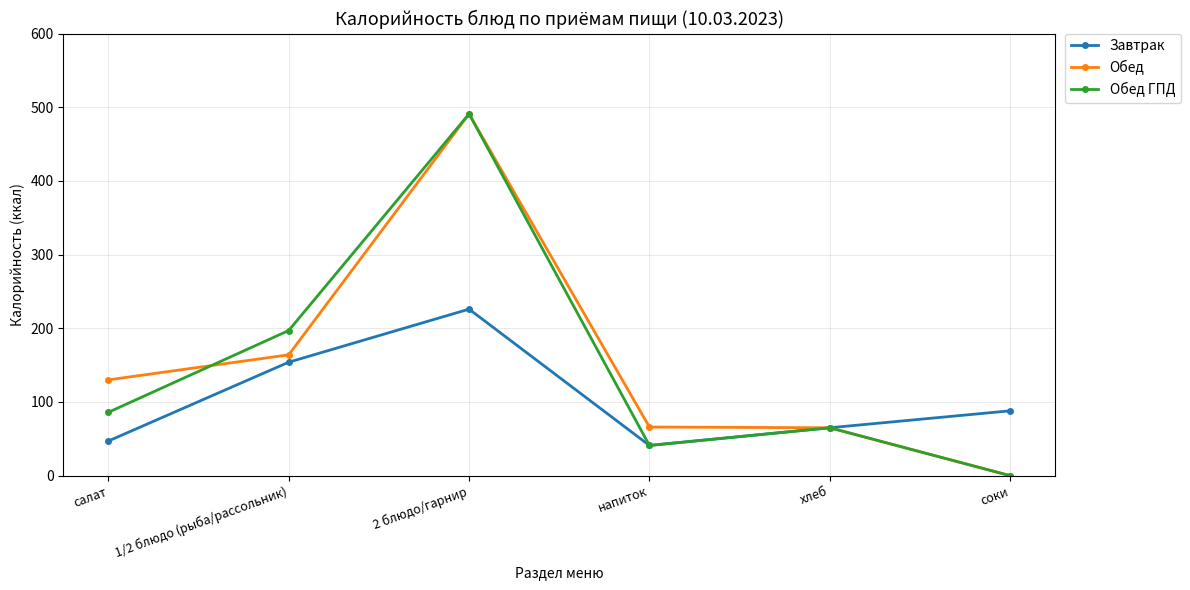

What is the total value across all series at 2 блюдо/гарнир?

1208